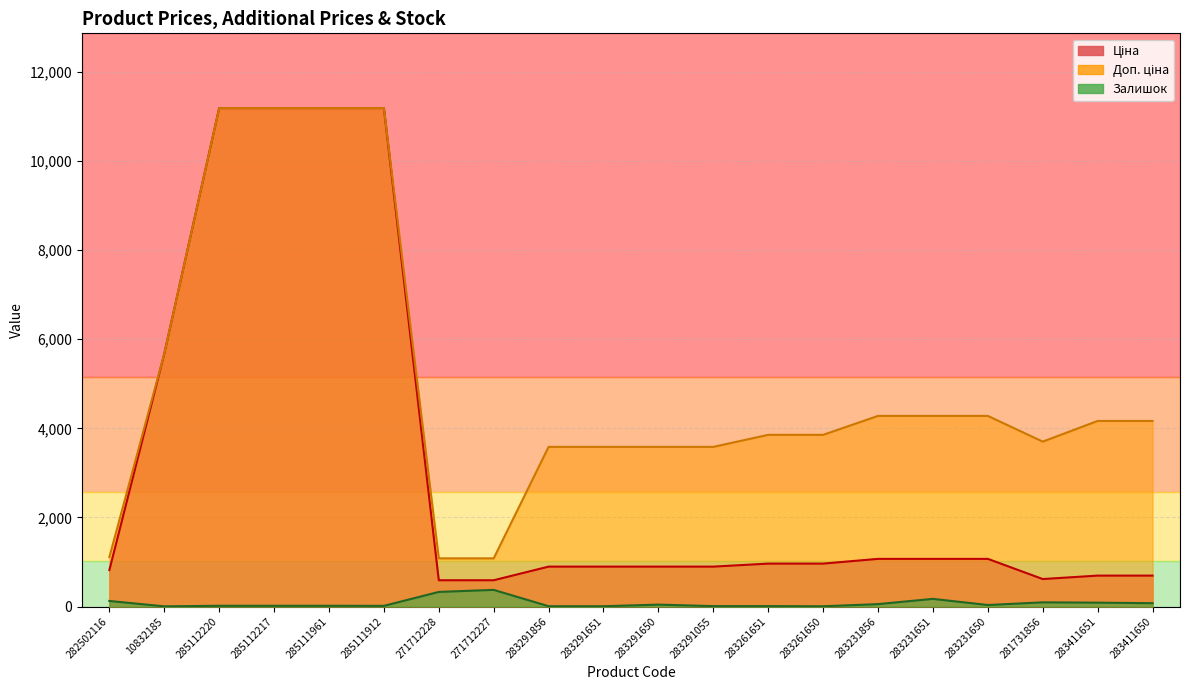

List the labels in order of Ціна value, smallest first.

271712228, 271712227, 281731856, 283411651, 283411650, 282502116, 283291856, 283291651, 283291650, 283291055, 283261651, 283261650, 283231856, 283231651, 283231650, 10832185, 285112220, 285112217, 285111961, 285111912